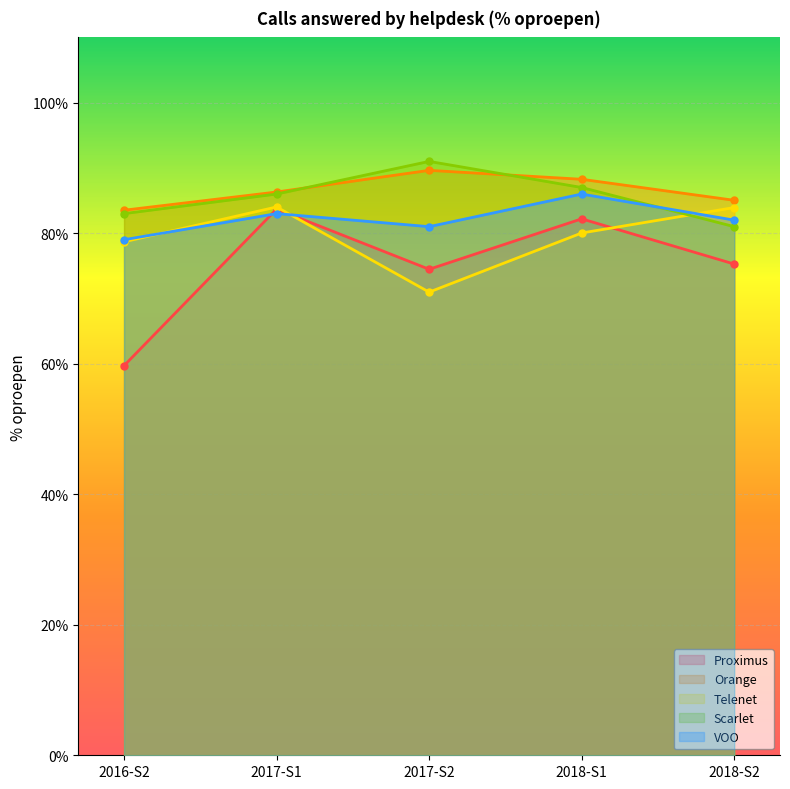

True or false: Scarlet and Proximus intersect in this chart.

False